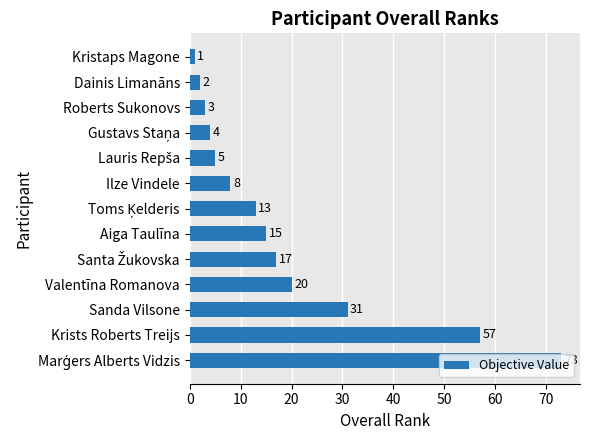

What is the sum of all values?

249